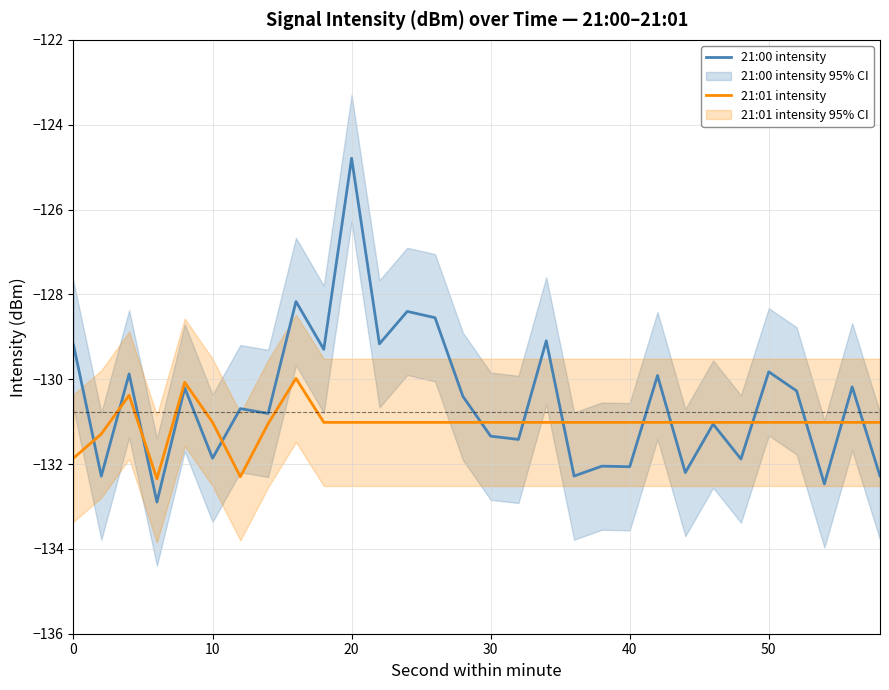

The value of 21:00 intensity at 29 is -172.6. True or false?

False